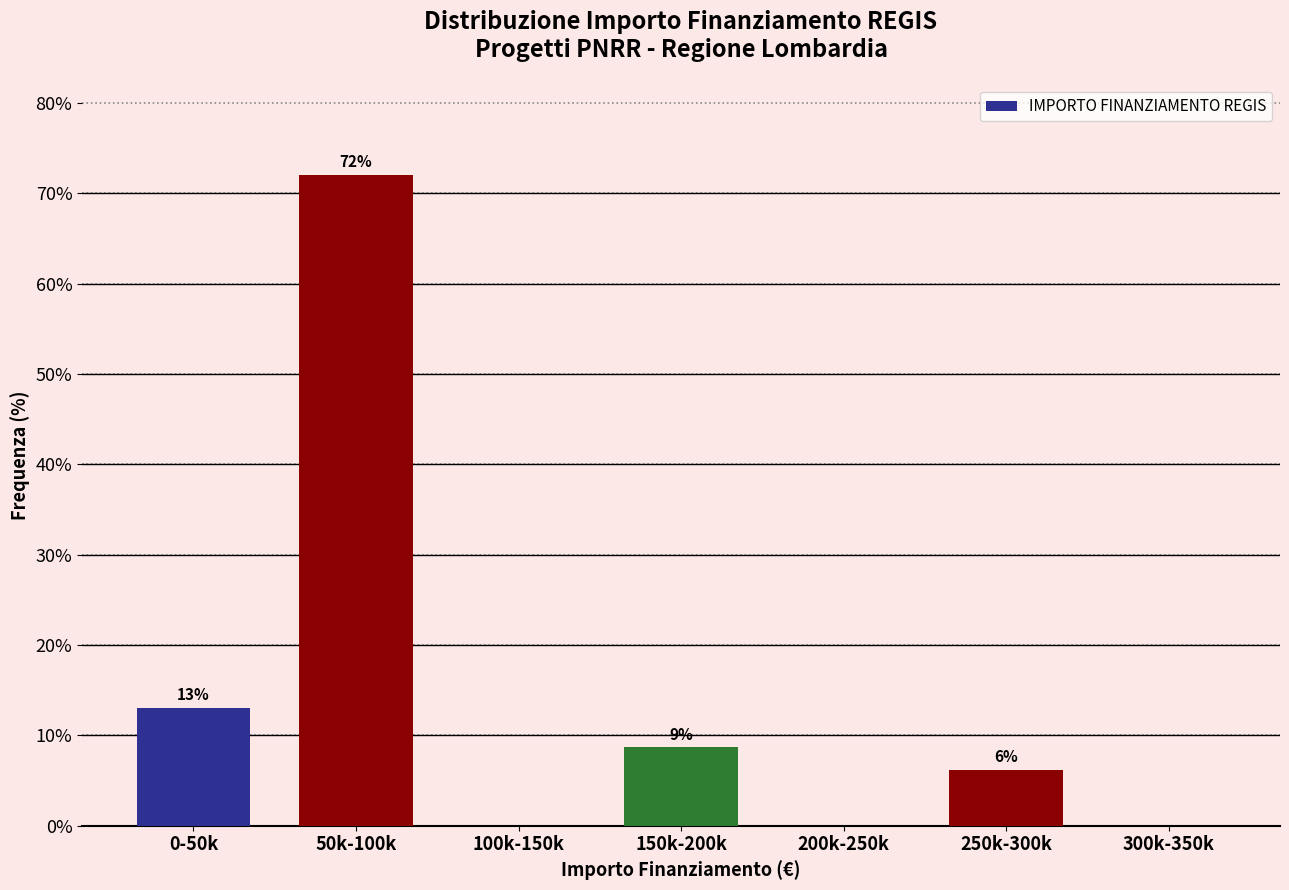

What is the sum of the values at 50k-100k and 200k-250k?

72.0